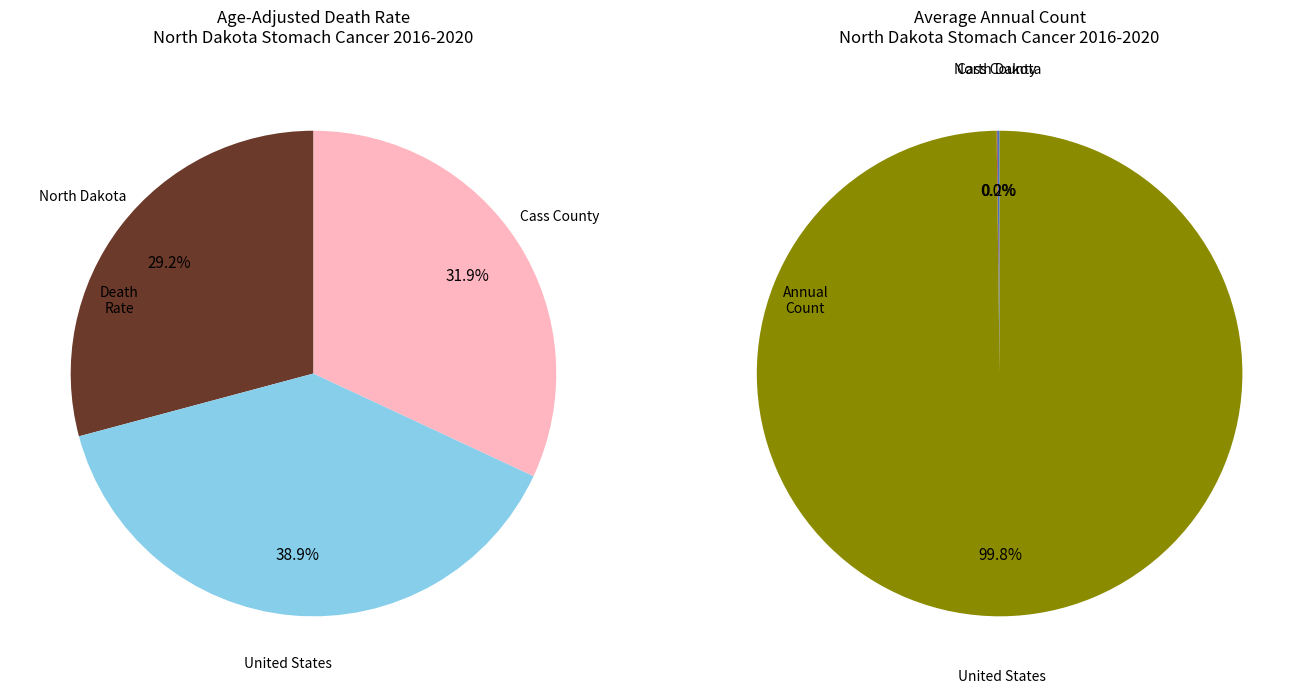

How many slices are in this pie chart?

3